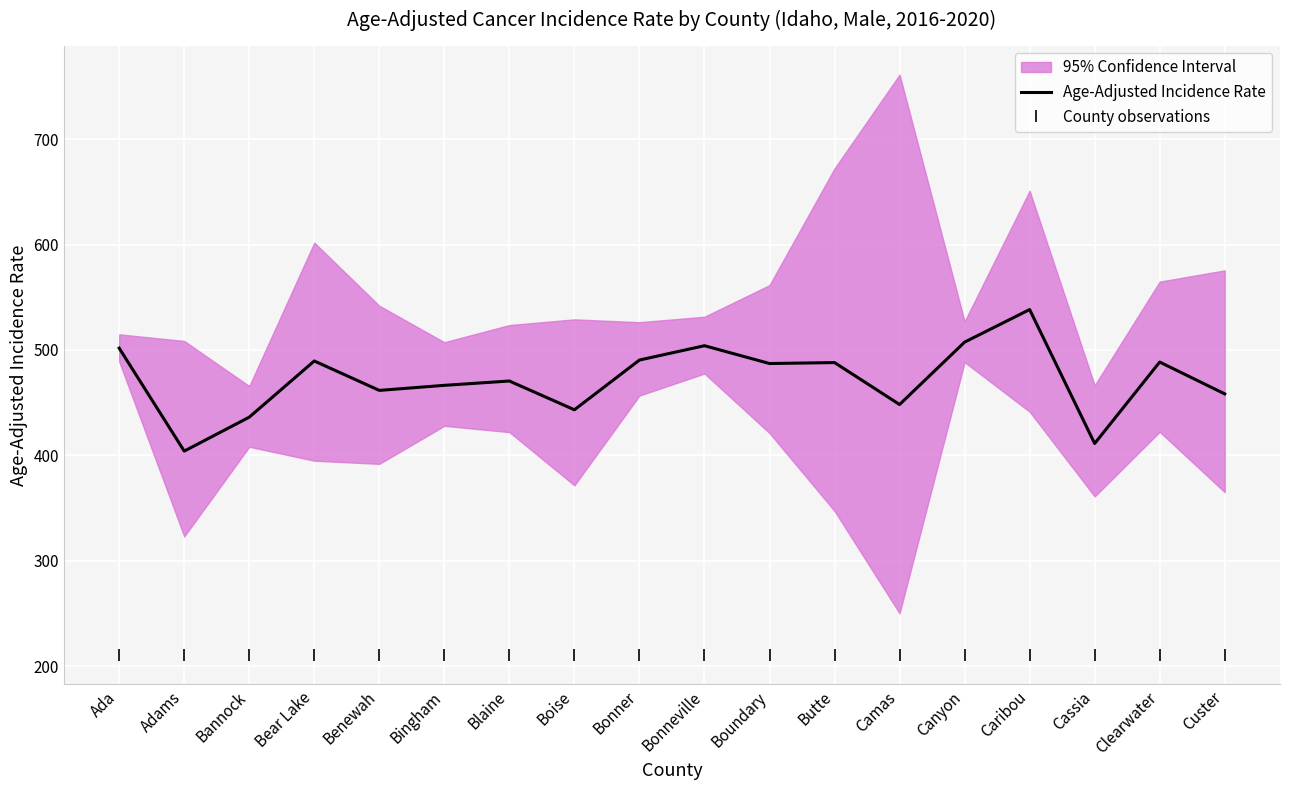

Reading left to right, what are all the values shown in this chart?

Age-Adjusted Incidence Rate: Ada=501.7	Adams=404.0	Bannock=436.2	Bear Lake=489.5	Benewah=461.6	Bingham=466.4	Blaine=470.5	Boise=443.2	Bonner=490.4	Bonneville=504.0	Boundary=487.1	Butte=488.0	Camas=448.2	Canyon=507.4	Caribou=538.3	Cassia=411.2	Clearwater=488.5	Custer=458.3
County observations: Ada=210.1	Adams=210.1	Bannock=210.1	Bear Lake=210.1	Benewah=210.1	Bingham=210.1	Blaine=210.1	Boise=210.1	Bonner=210.1	Bonneville=210.1	Boundary=210.1	Butte=210.1	Camas=210.1	Canyon=210.1	Caribou=210.1	Cassia=210.1	Clearwater=210.1	Custer=210.1